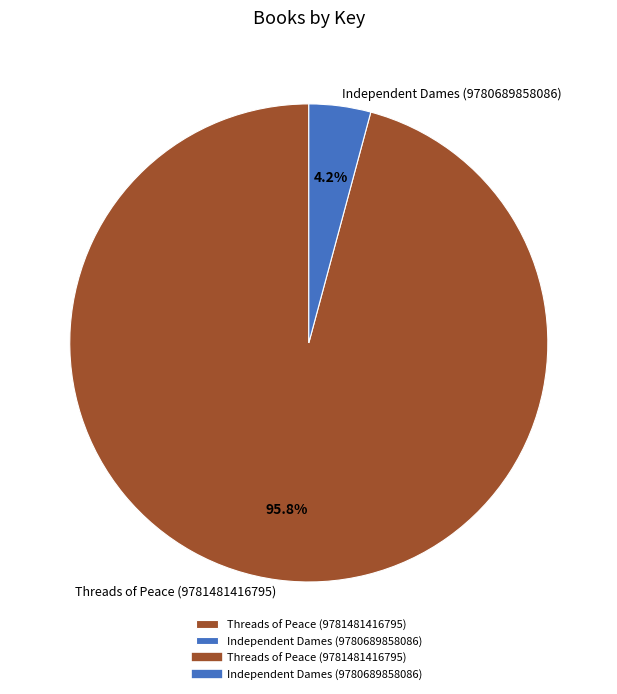

To the nearest percent, what is the average slice percentage?

50%